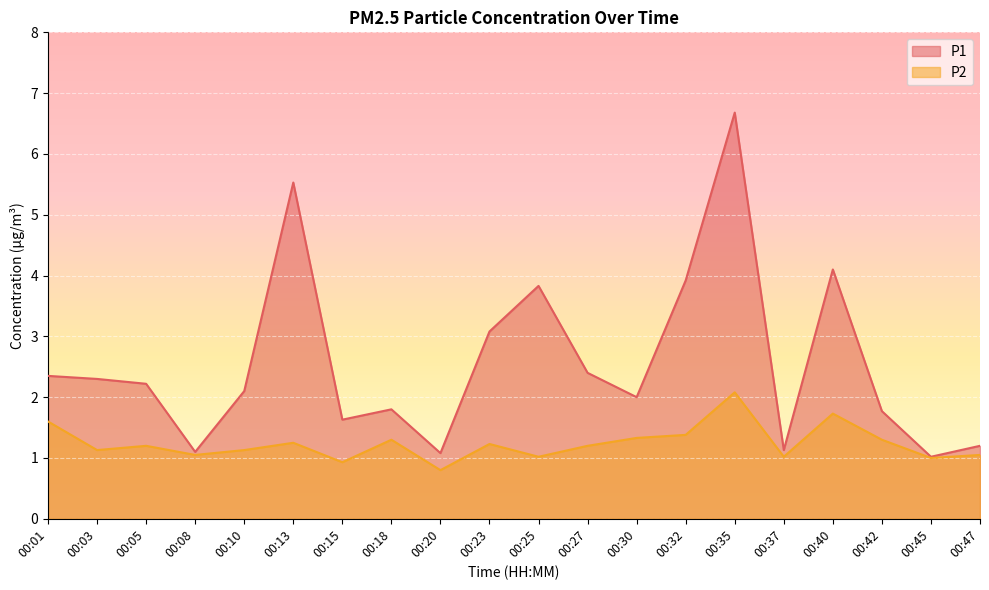

Reading left to right, transcribe all the data shown in this chart.

P1: 2.4	2.3	2.2	1.1	2.1	5.5	1.6	1.8	1.1	3.1	3.8	2.4	2.0	3.9	6.7	1.1	4.1	1.8	1.0	1.2
P2: 1.6	1.1	1.2	1.1	1.1	1.2	0.9	1.3	0.8	1.2	1.0	1.2	1.3	1.4	2.1	1.0	1.7	1.3	1.0	1.1